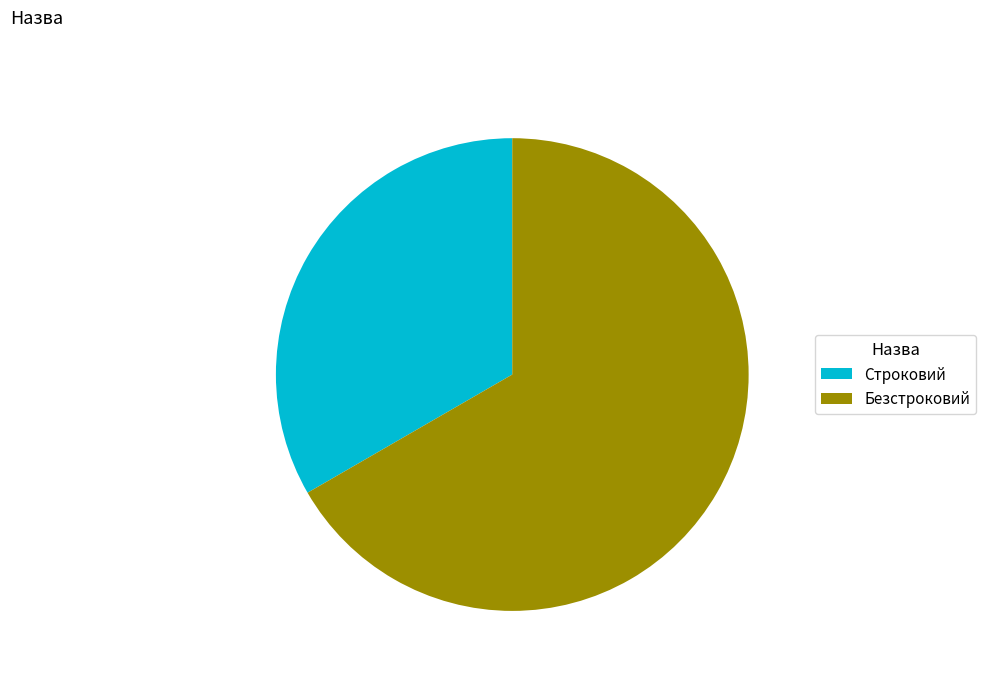

Count the number of slices in the pie.

2